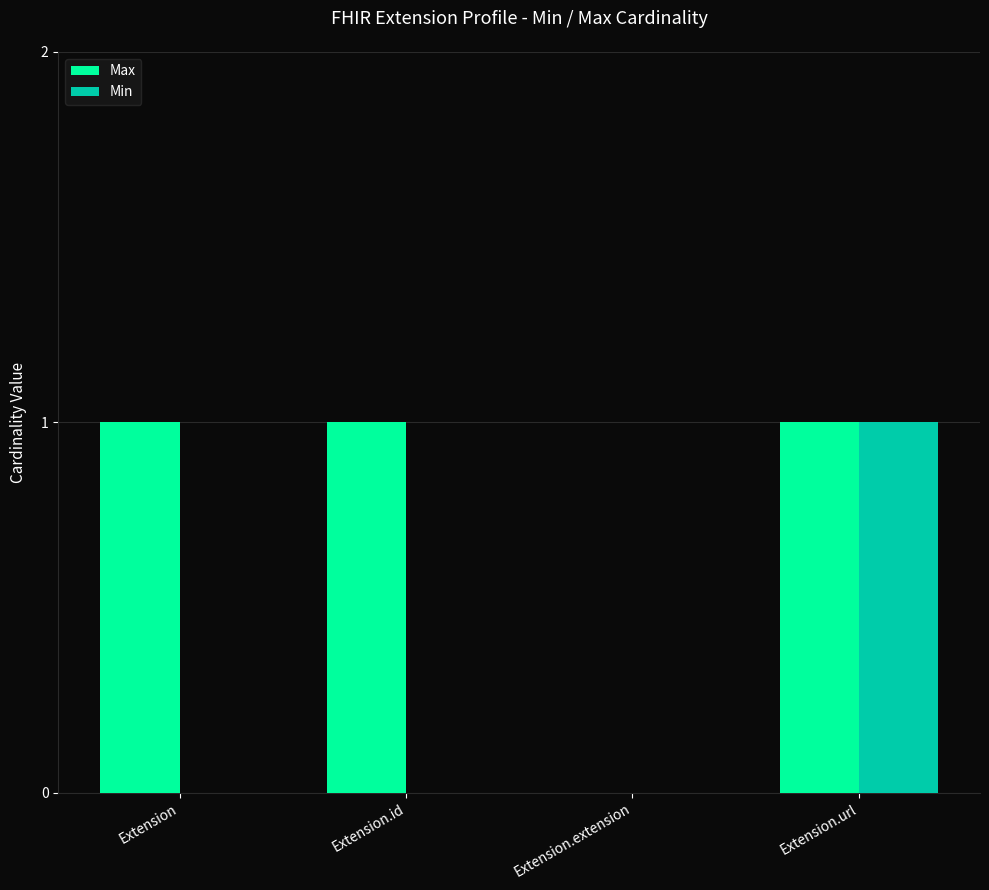

Which series changed the most between Extension.id and Extension.url?

Min